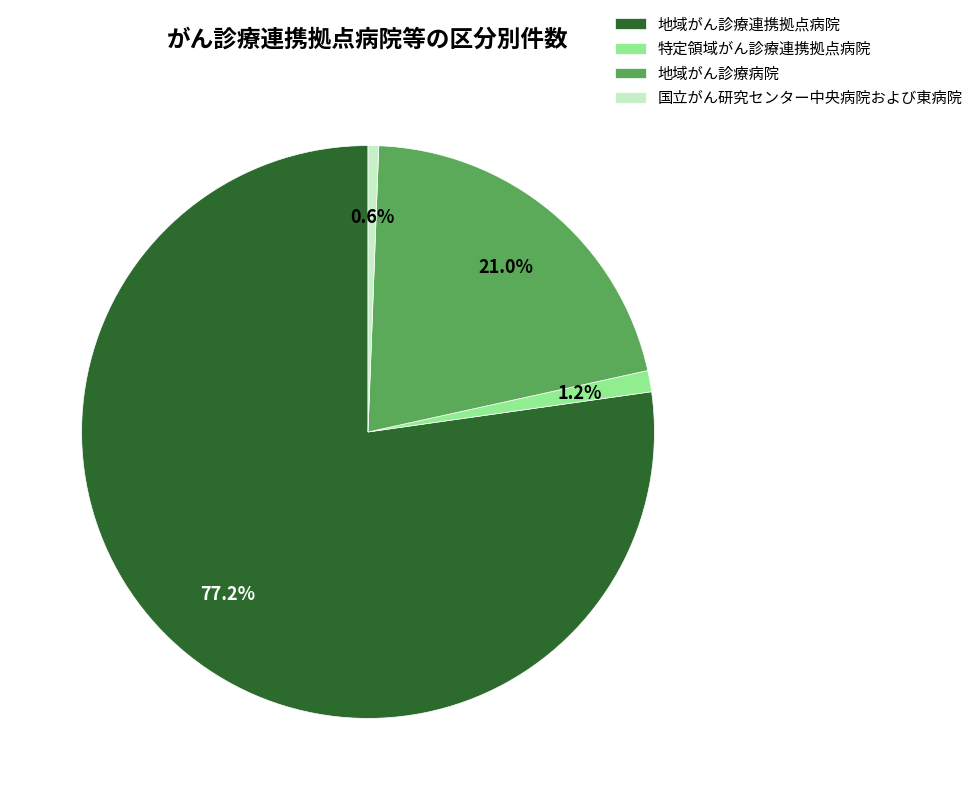

How many slices are in this pie chart?

4